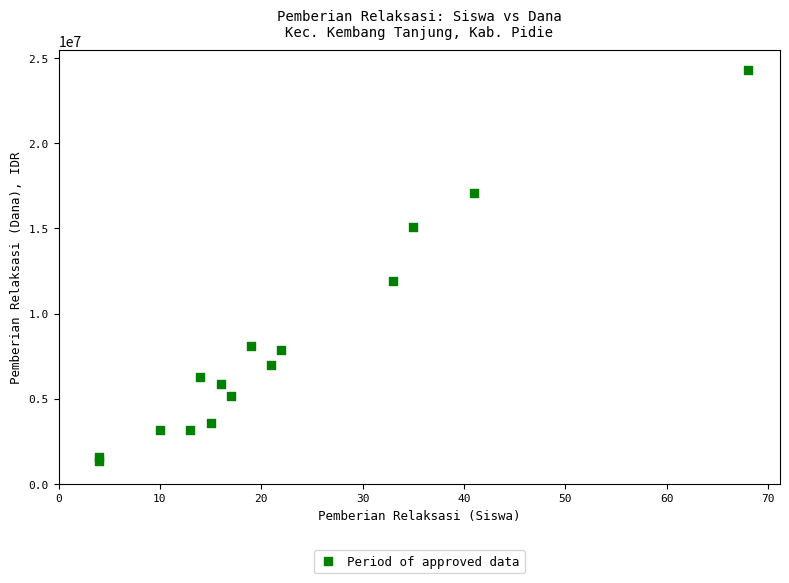

What Y value in the scatter plot is closest to 12825000?

11925000